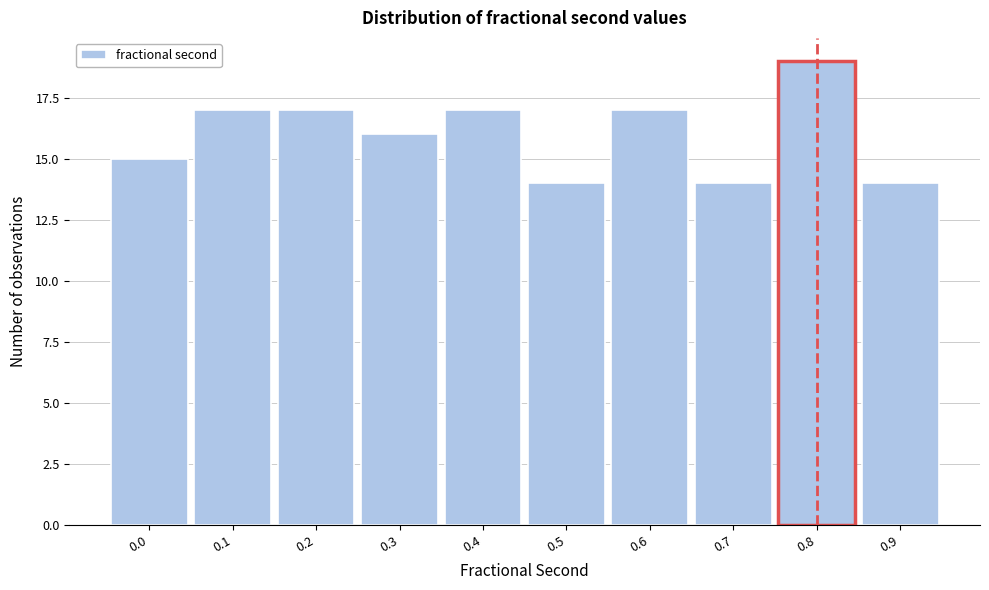

Reading left to right, list all the values displayed in this chart.

15	17	17	16	17	14	17	14	19	14